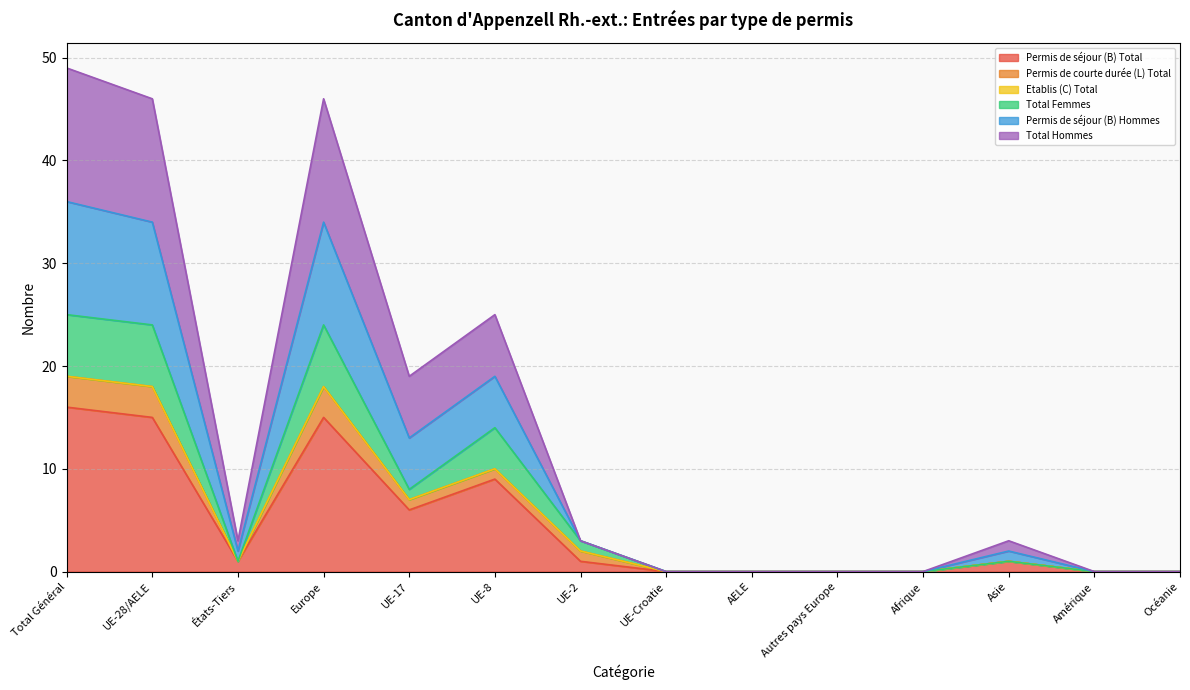

What is the difference between the Total Hommes values at Amérique and UE-2?

3